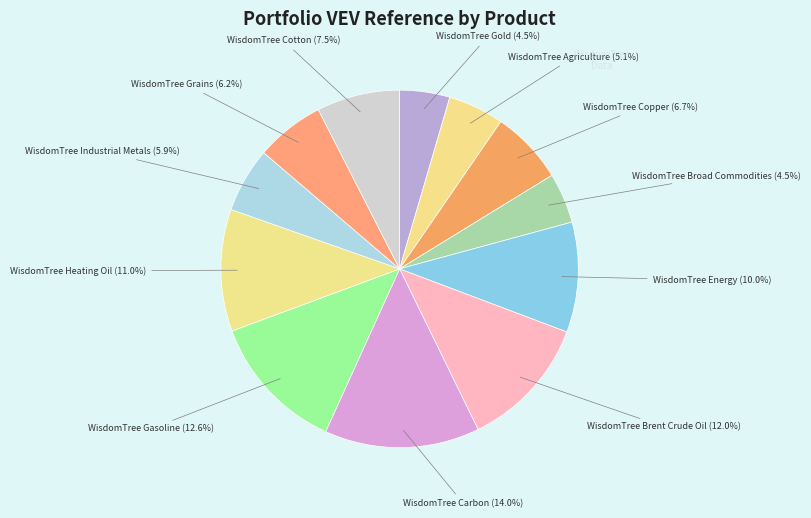

Is it true that WisdomTree Cotton is 1% of the pie?

False